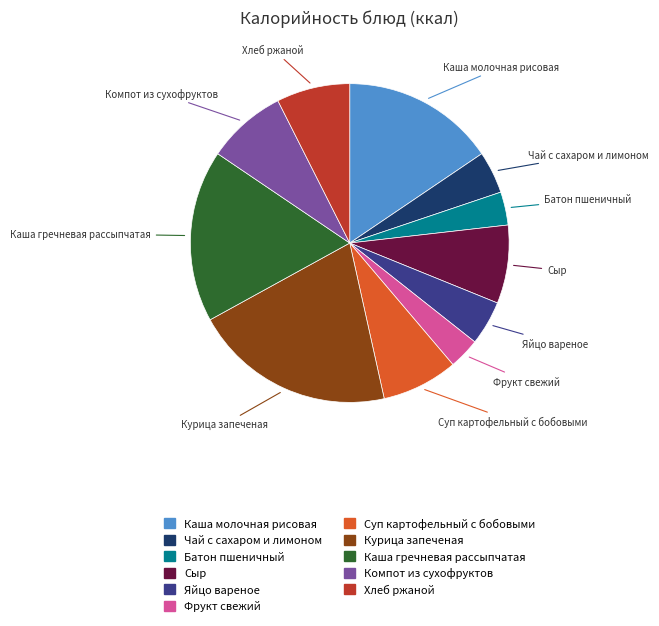

True or false: Каша молочная рисовая accounts for 16% of the total.

True